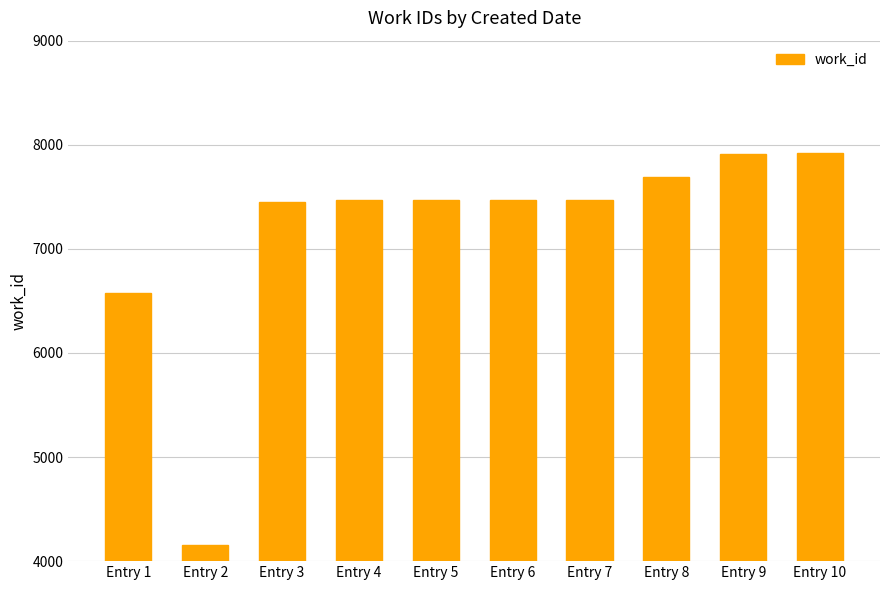

What is the sum of all values?

71574